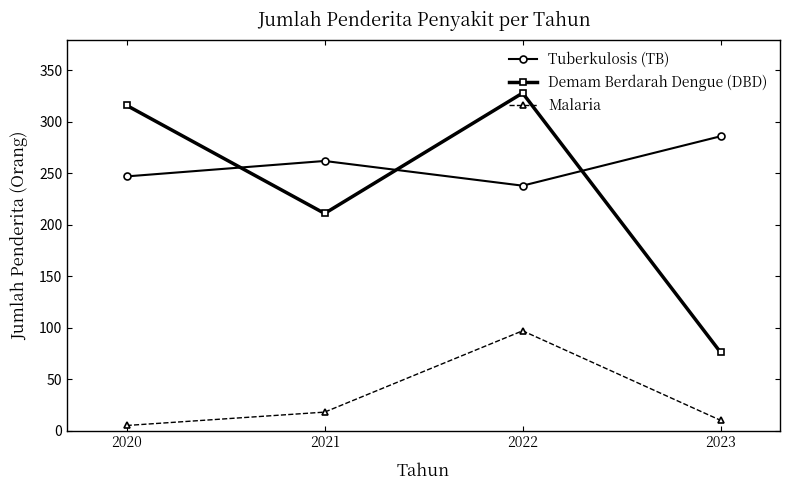

What is the total value across all series at 2021?

491